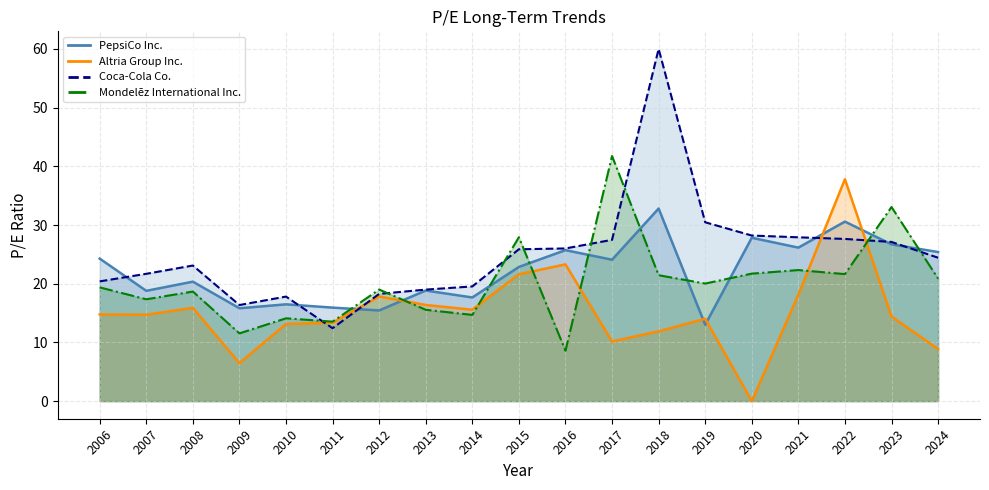

Which series ends up on top after the final intersection of Altria Group Inc. and PepsiCo Inc.?

PepsiCo Inc.